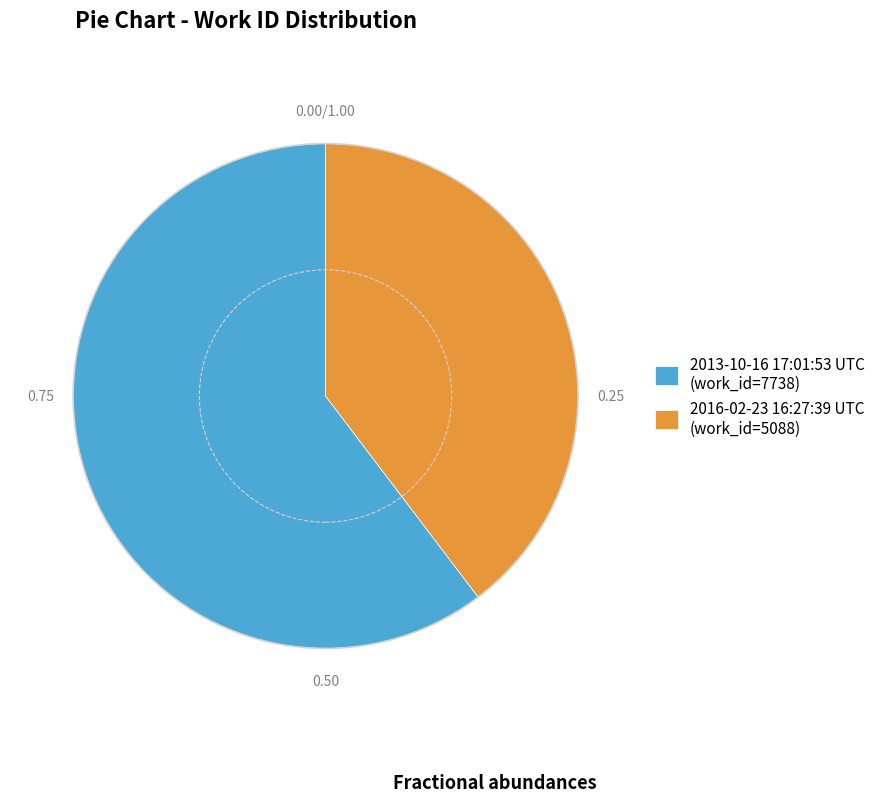

Which slice is the largest?

2013-10-16 17:01:53 UTC